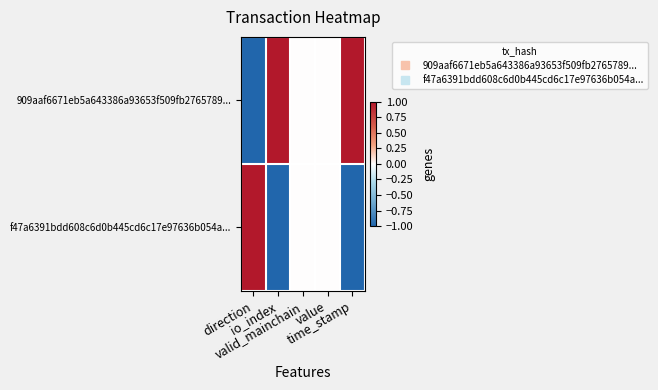

Which series has the widest spread of values?

909aaf6671eb5a643386a93653f509fb2765789...